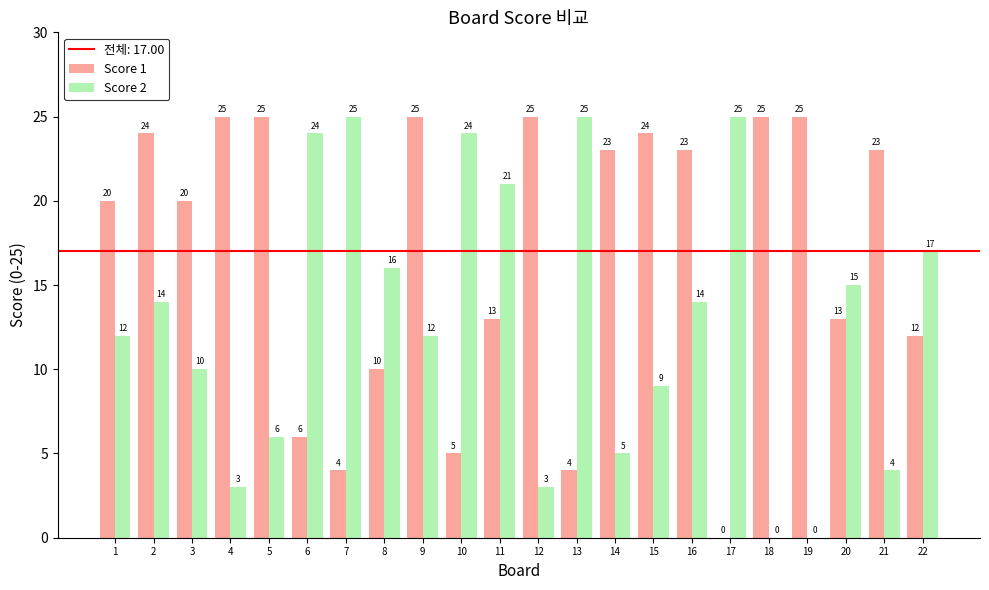

What is the spread (max minus min) of values at 6?

18